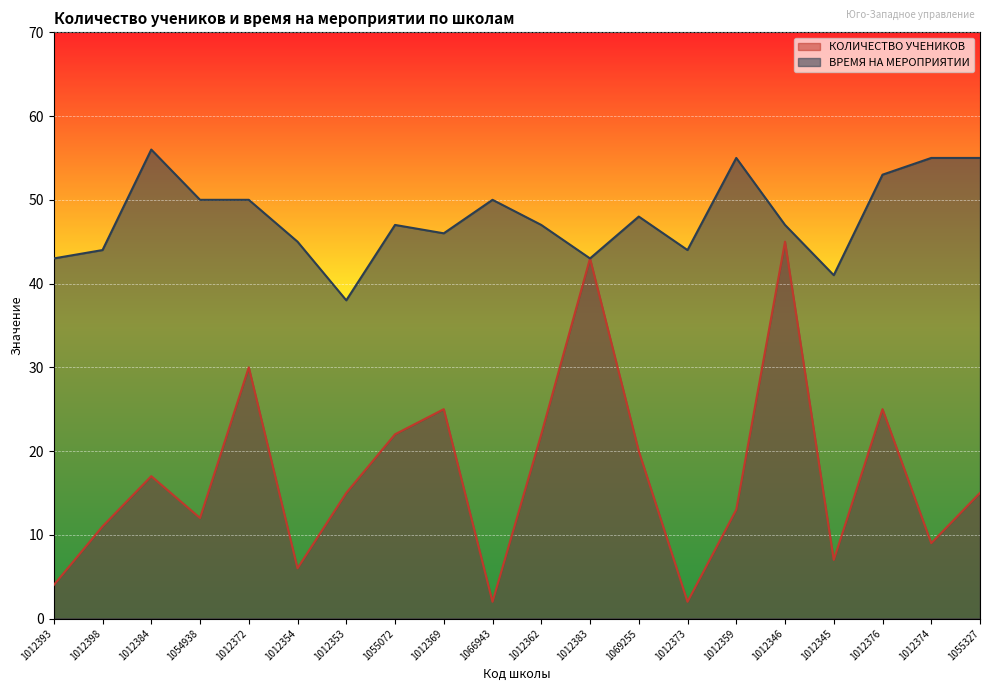

What is the label of the 2nd point from the right?

1012374